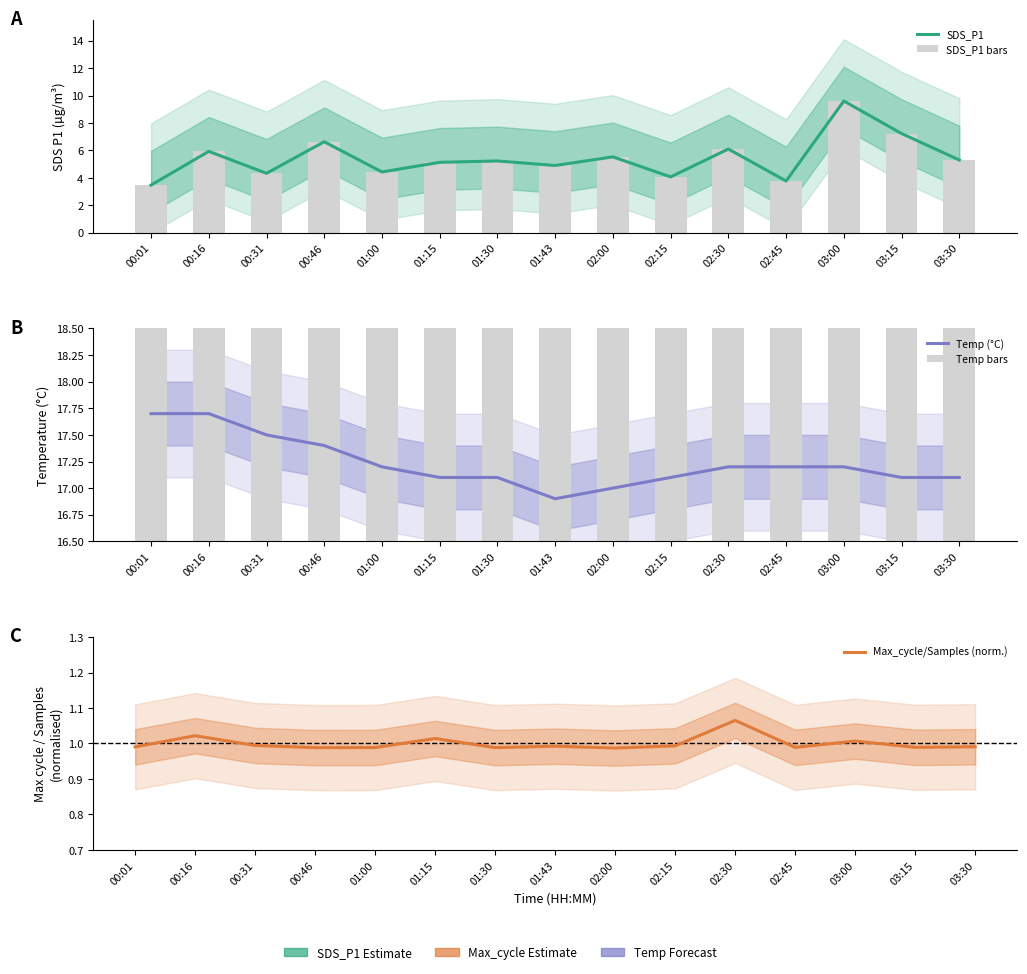

Rank the series at 03:15 from highest to lowest value.

Temp (°C), Temp bars, SDS_P1, SDS_P1 bars, Max_cycle/Samples (norm.)